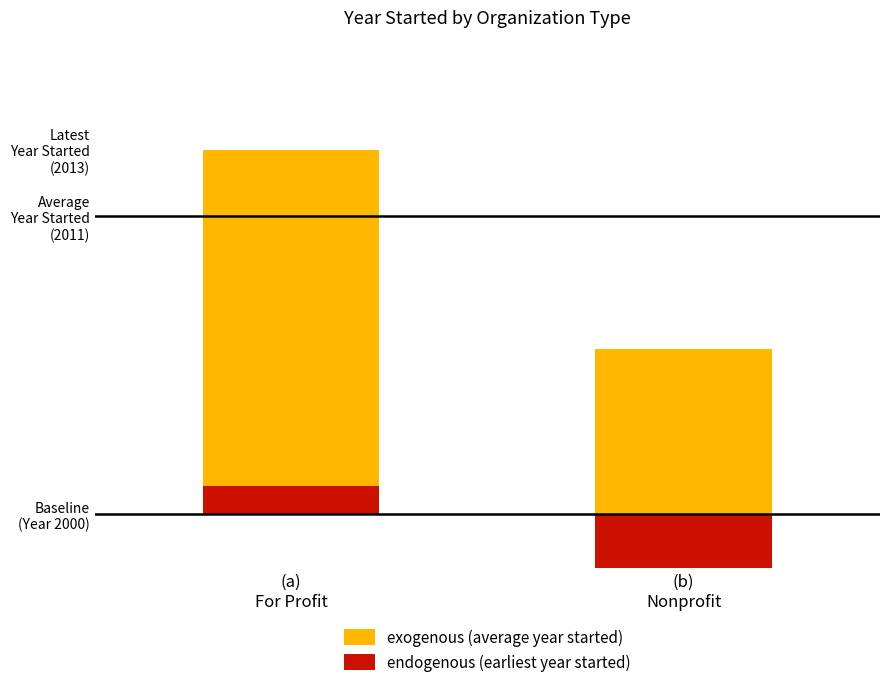

How many groups of bars are there?

2